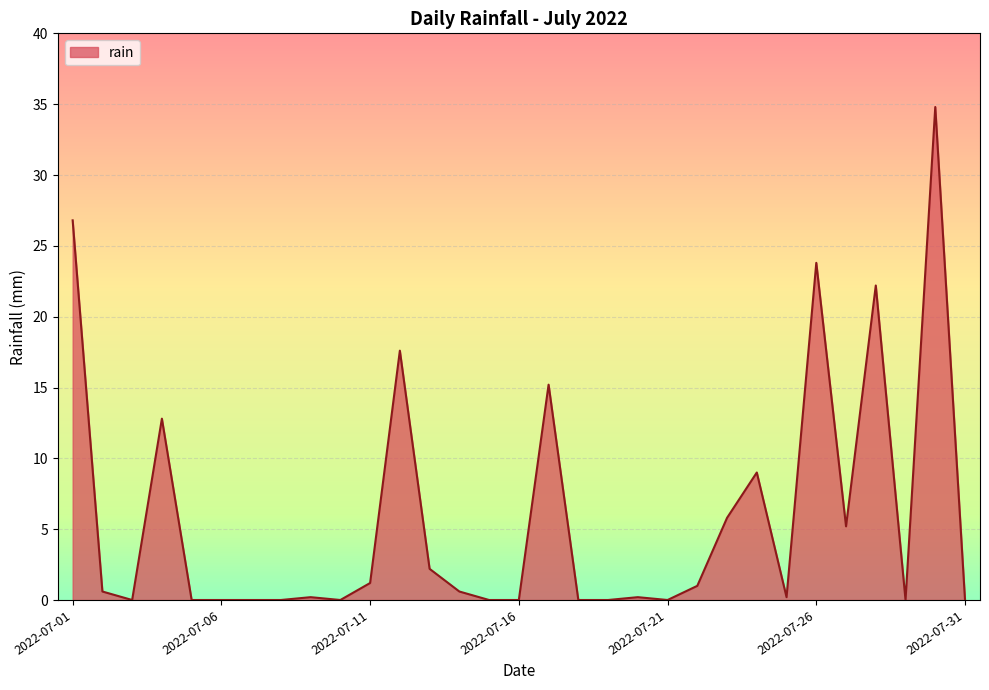

What is the greatest value displayed?

34.8